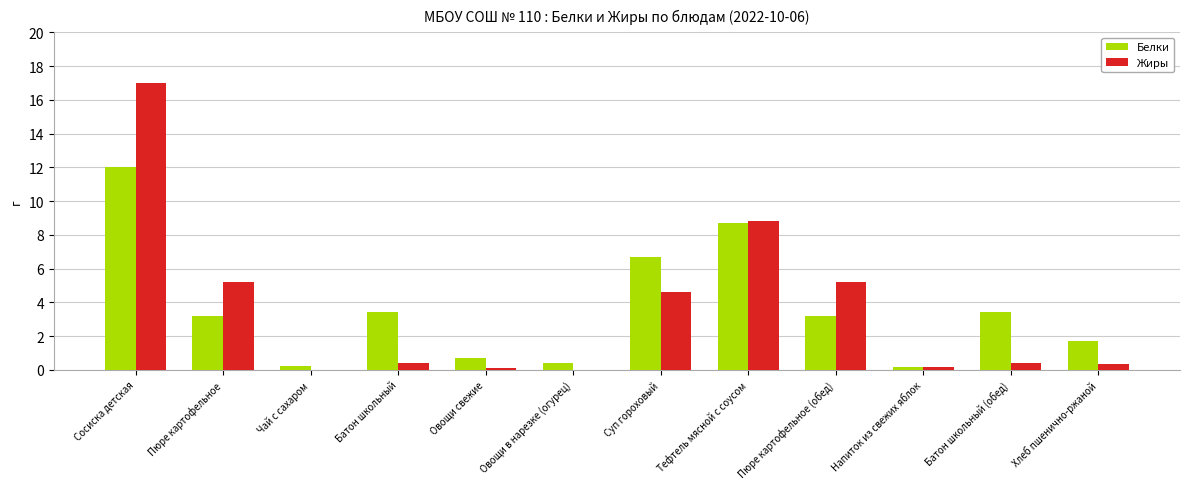

Between Пюре картофельное and Чай с сахаром, which series saw the biggest shift?

Жиры